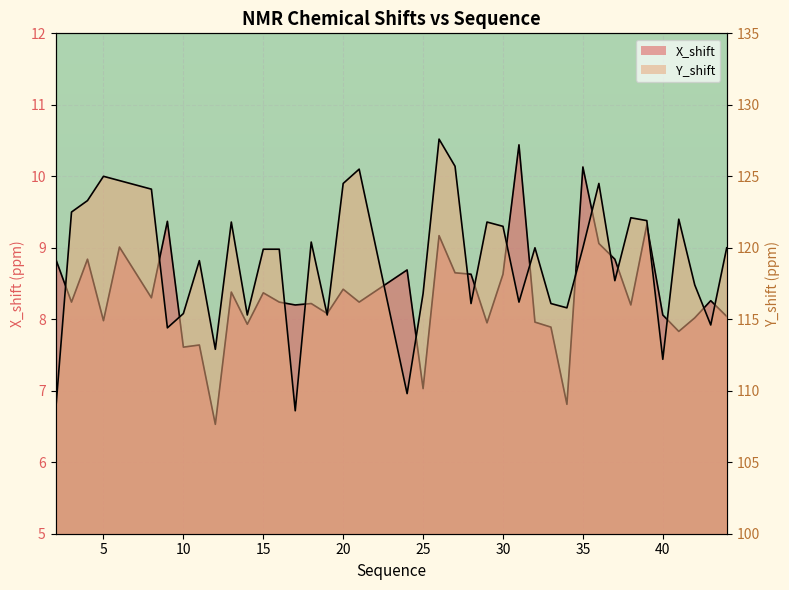

The Y_shift series shows 68.0 at 32. True or false?

False